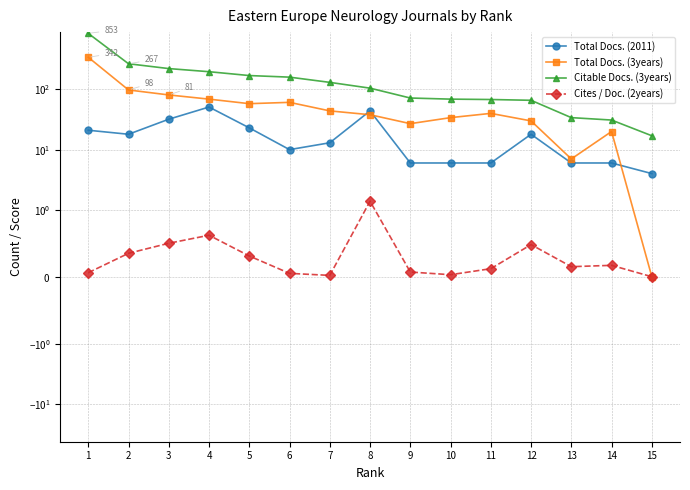

Reading left to right, extract all data points from this chart.

Total Docs. (2011): 1=21.0	2=18.0	3=32.0	4=51.0	5=23.0	6=10.0	7=13.0	8=44.0	9=6.0	10=6.0	11=6.0	12=18.0	13=6.0	14=6.0	15=4.0
Total Docs. (3years): 1=342.0	2=98.0	3=81.0	4=69.0	5=58.0	6=61.0	7=44.0	8=38.0	9=27.0	10=34.0	11=40.0	12=30.0	13=7.0	14=20.0	15=0.0
Citable Docs. (3years): 1=853.0	2=267.0	3=222.0	4=197.0	5=170.0	6=160.0	7=131.0	8=105.0	9=72.0	10=69.0	11=68.0	12=66.0	13=34.0	14=31.0	15=17.0
Cites / Doc. (2years): 1=0.1	2=0.3	3=0.5	4=0.6	5=0.3	6=0.1	7=0.0	8=1.4	9=0.1	10=0.0	11=0.1	12=0.5	13=0.1	14=0.2	15=0.0